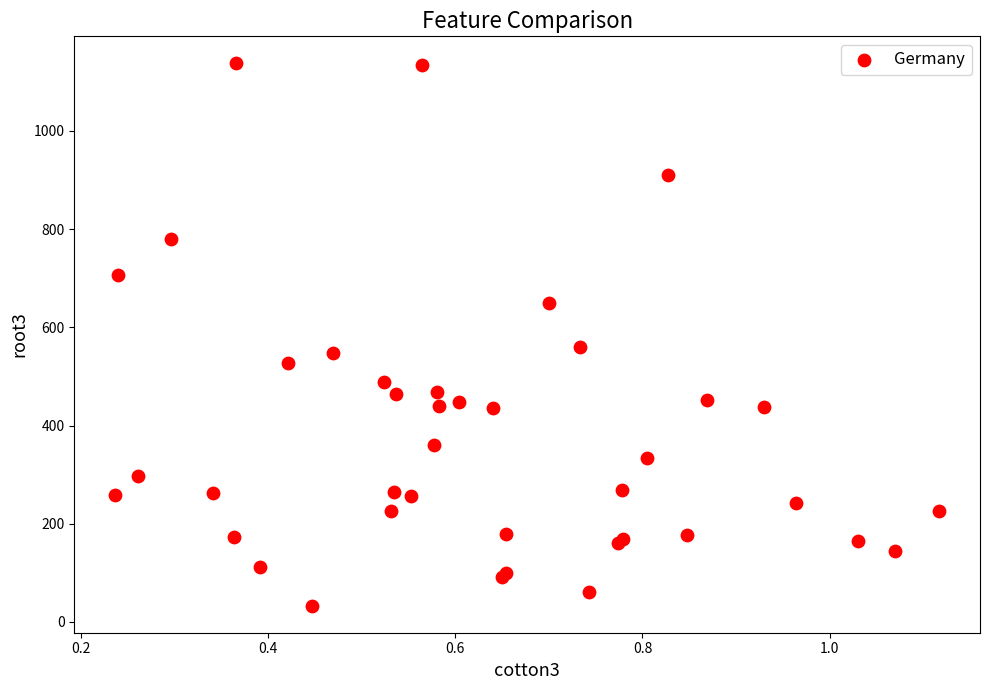

What Y value in the scatter plot is closest to 585?

560.9